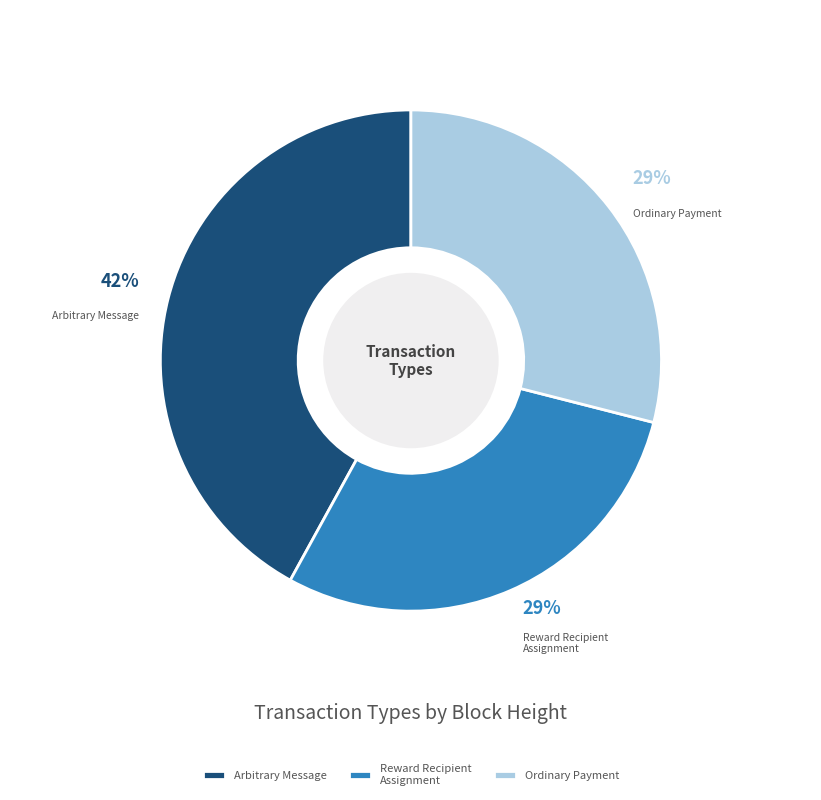

Between Arbitrary Message and Ordinary Payment, which is larger?

Arbitrary Message